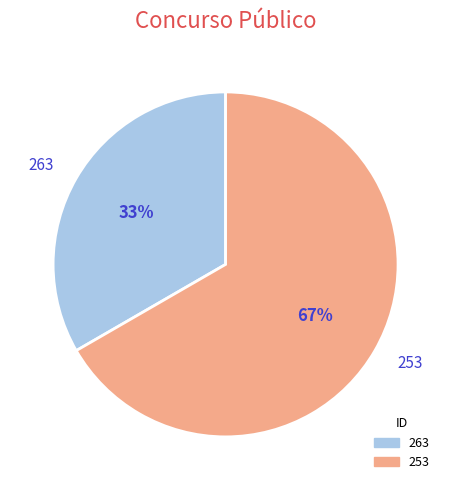

How many slices are in this pie chart?

2